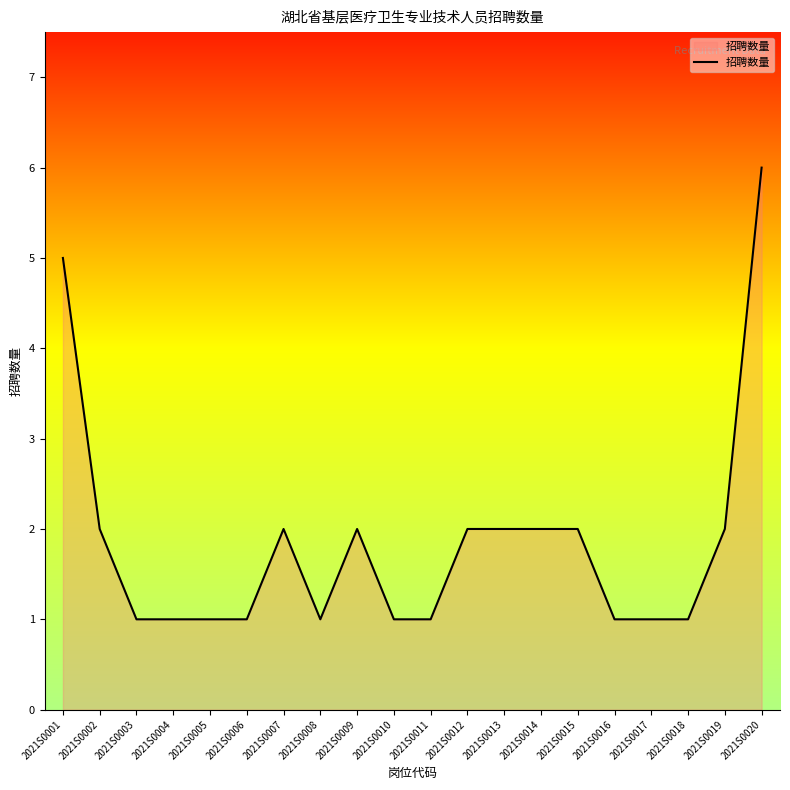

Is it true that the value at 2021S0011 is 1?

True